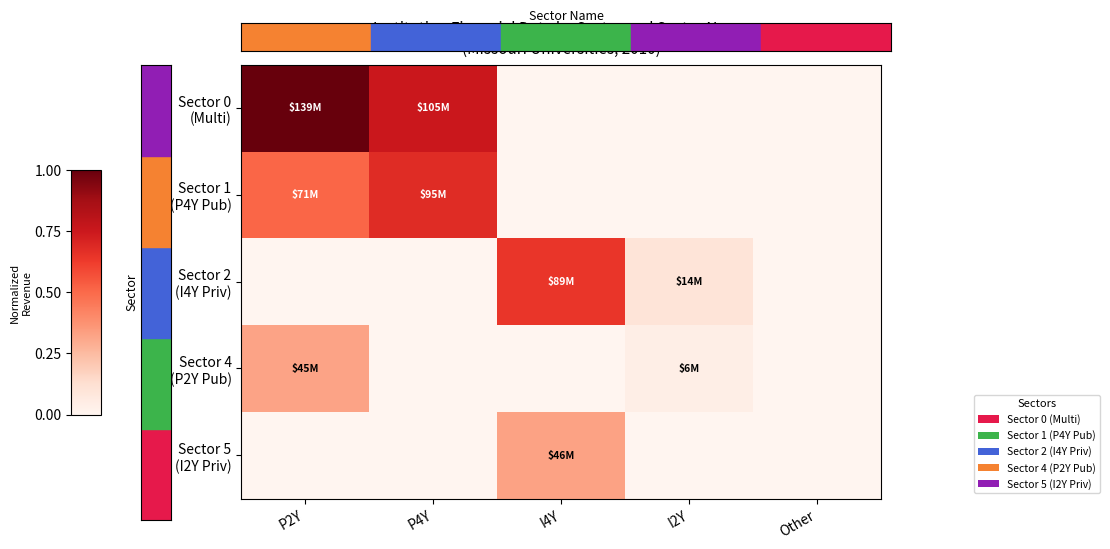

What is the greatest value displayed?

1.0